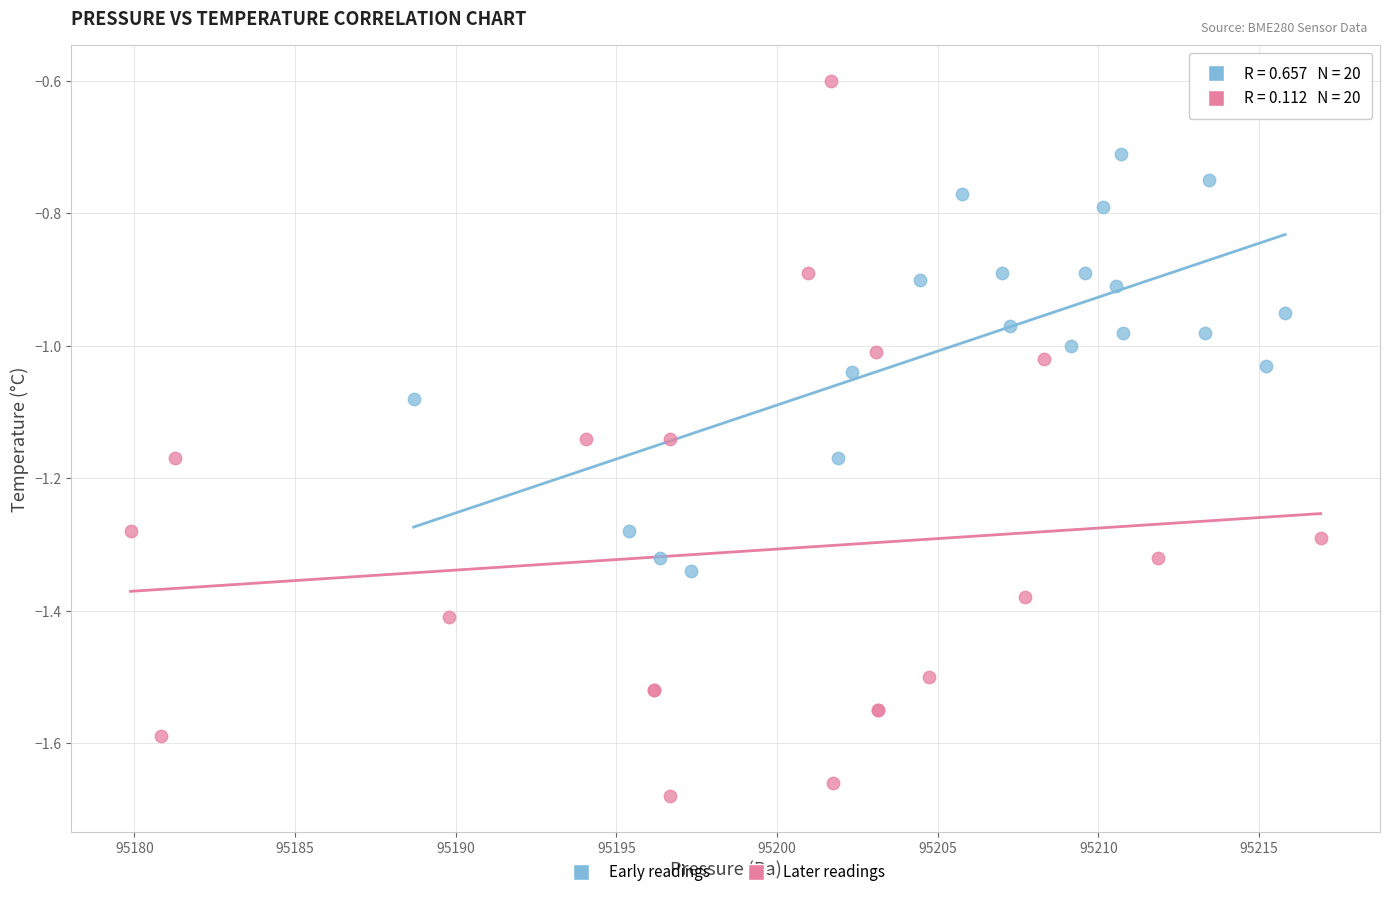

What are all the series names shown in the legend?

Early readings, Later readings